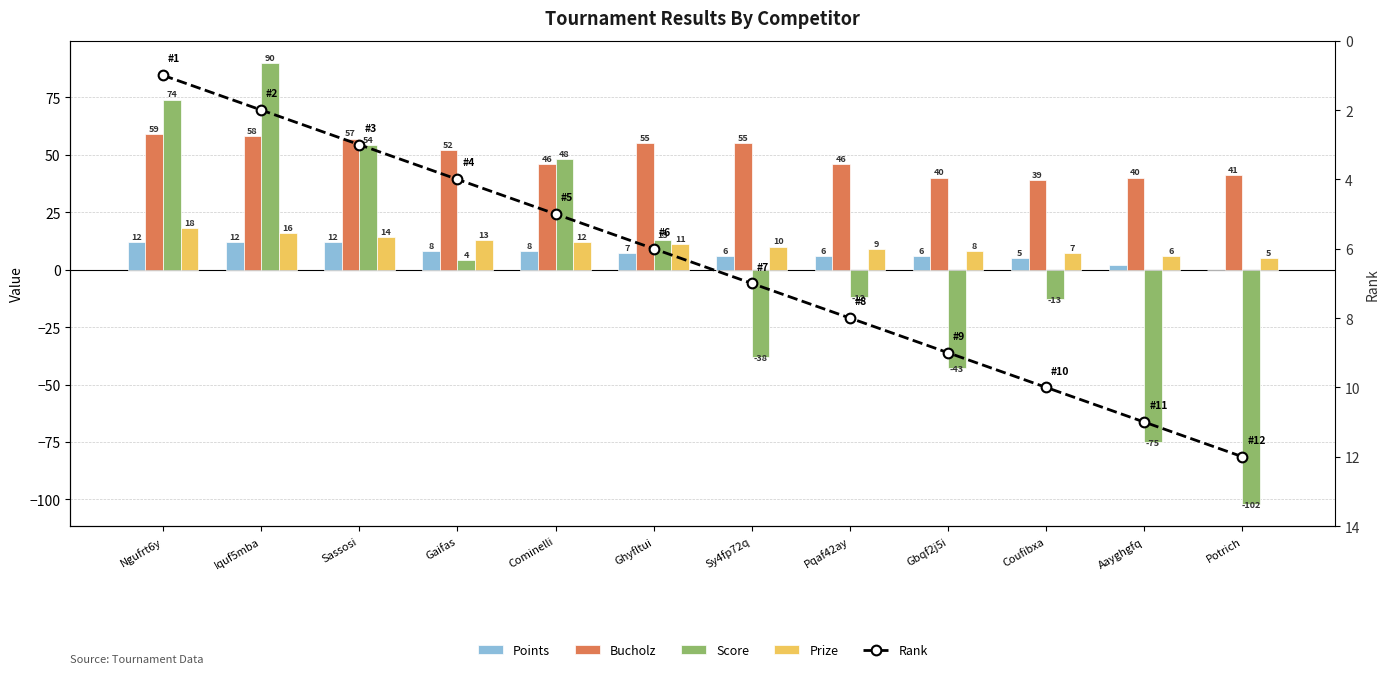

The value of Score at Gbqf2j5i is -43. True or false?

True